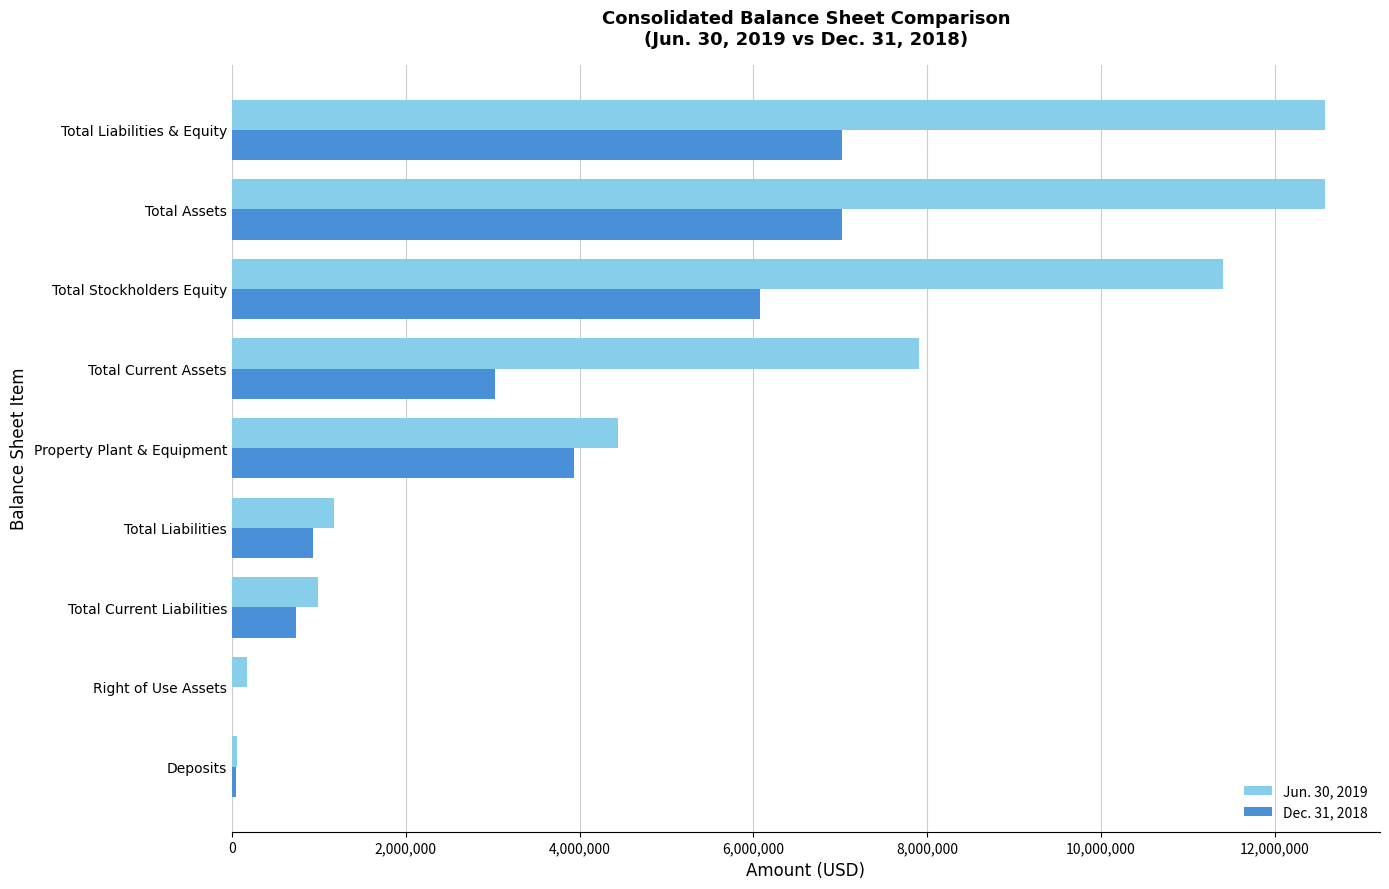

True or false: Dec. 31, 2018 has a value of 4499907 at Total Current Assets.

False